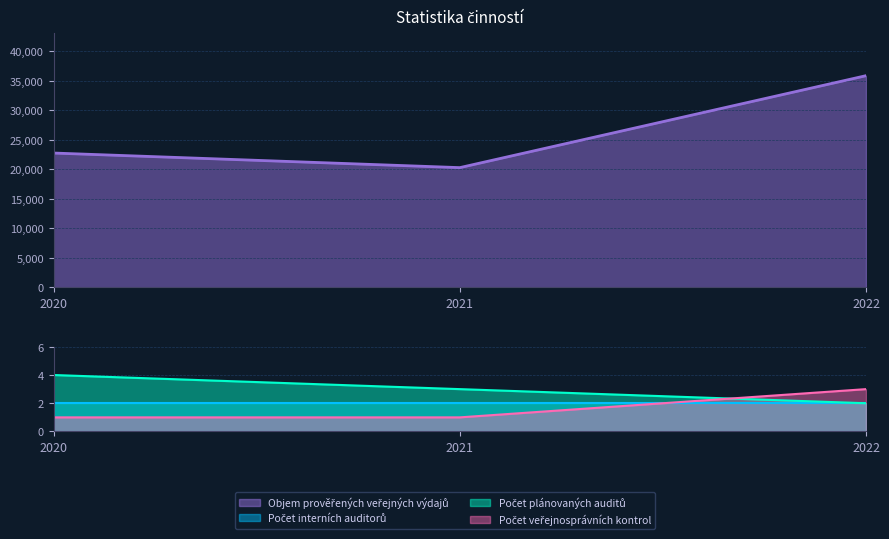

Which series has the largest range (max minus min)?

Objem prověřených veřejných výdajů